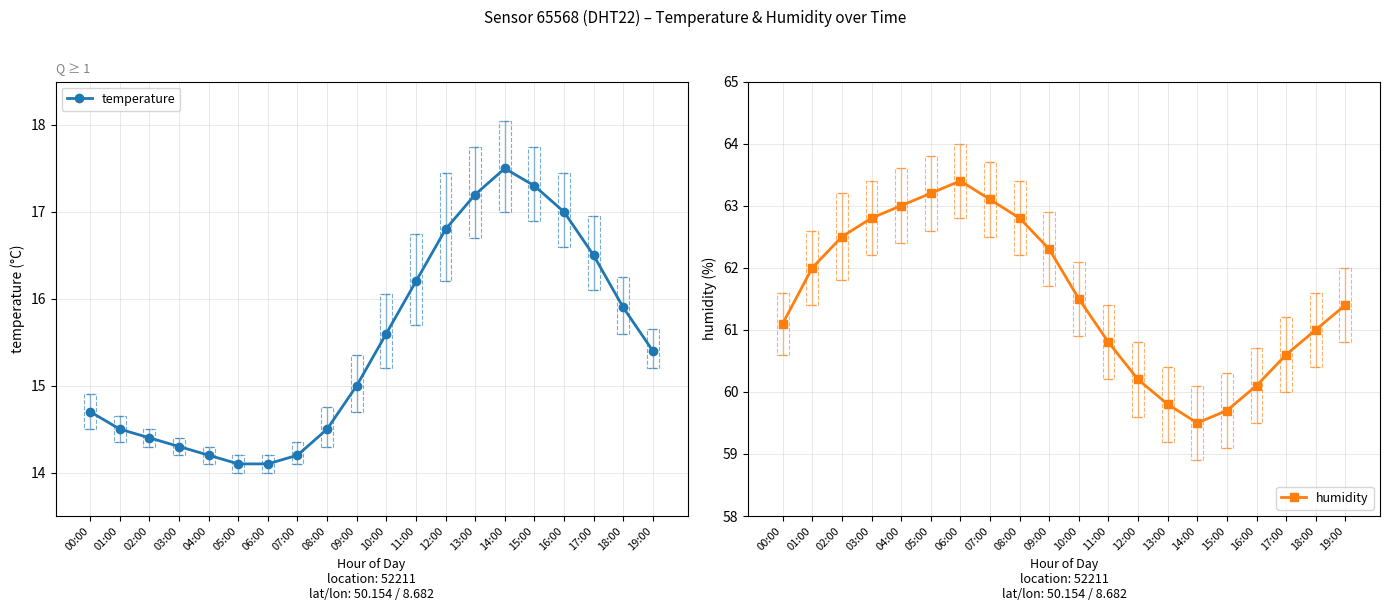

True or false: temperature and humidity intersect in this chart.

False